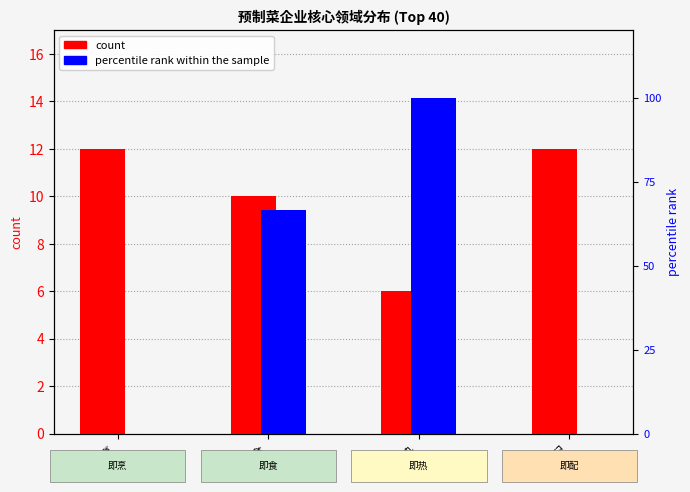

How many percentile rank within the sample values are between 0 and 100?

4